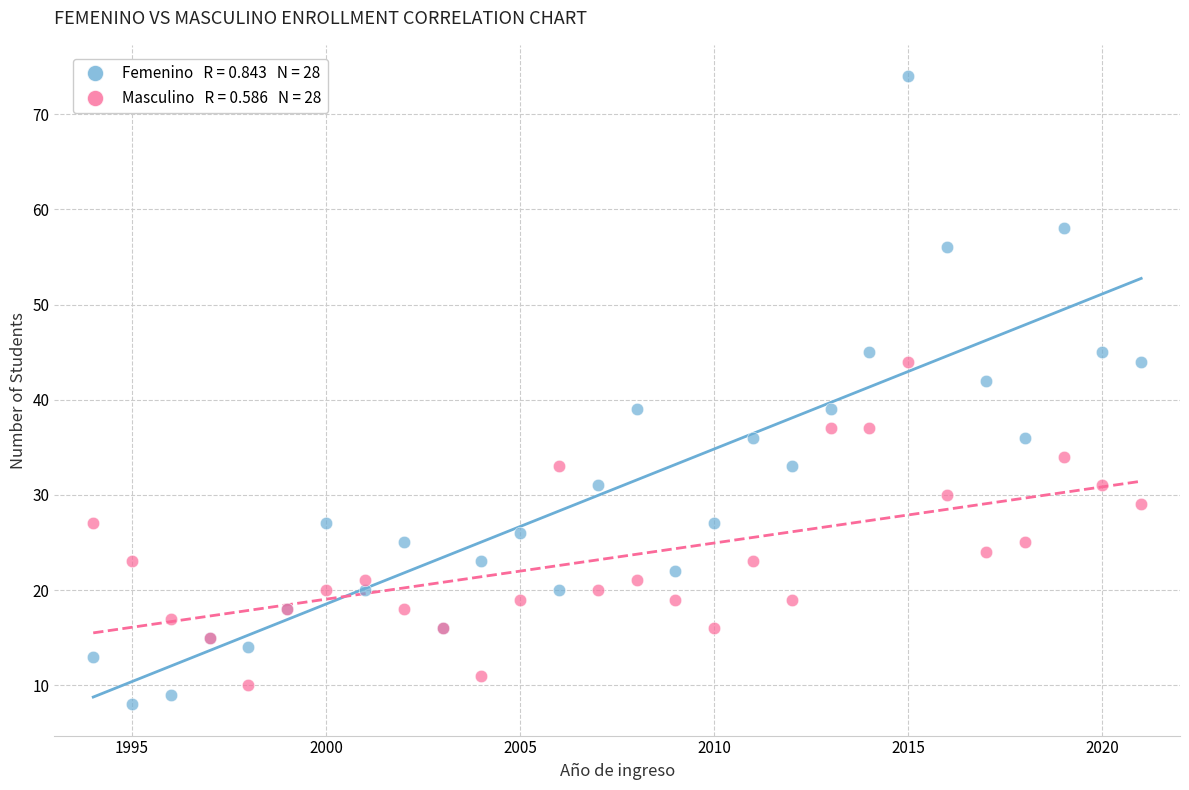

Across all series, what Y value is closest to 41?

42